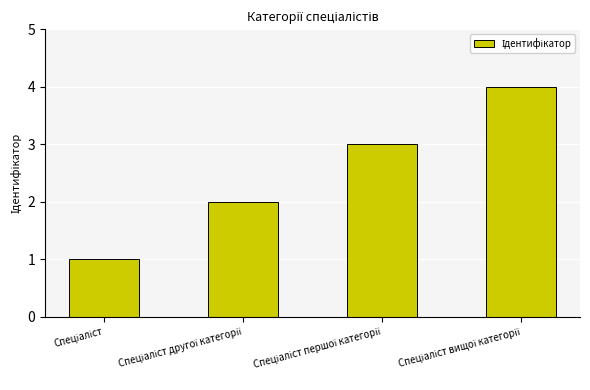

What is the difference between the second highest and minimum values?

2